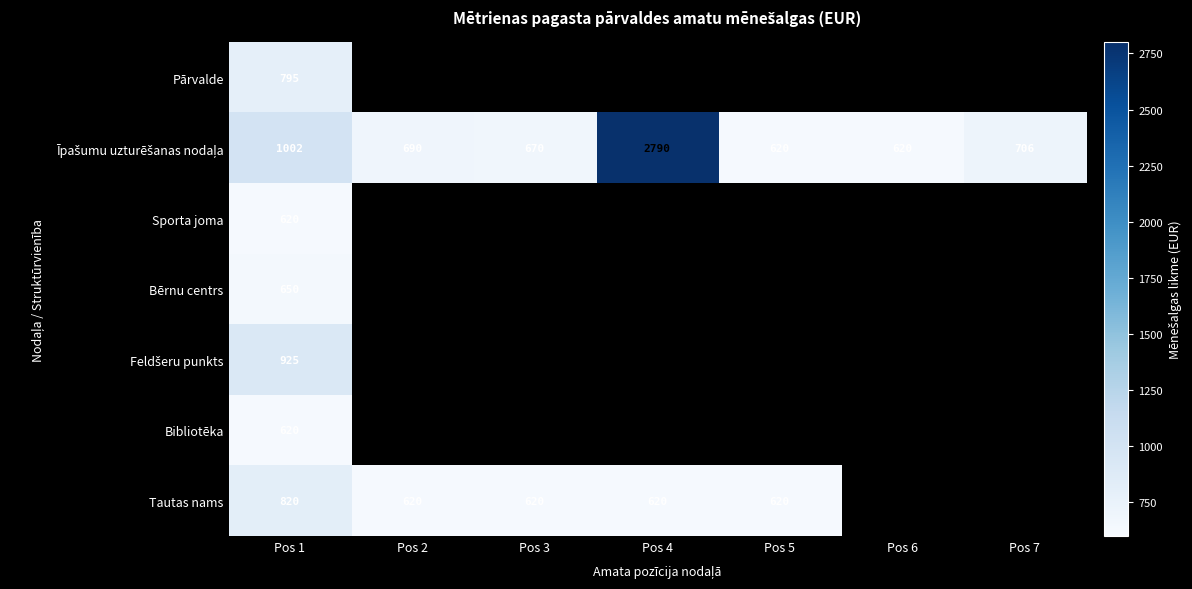

What is the greatest value displayed?

2790.0